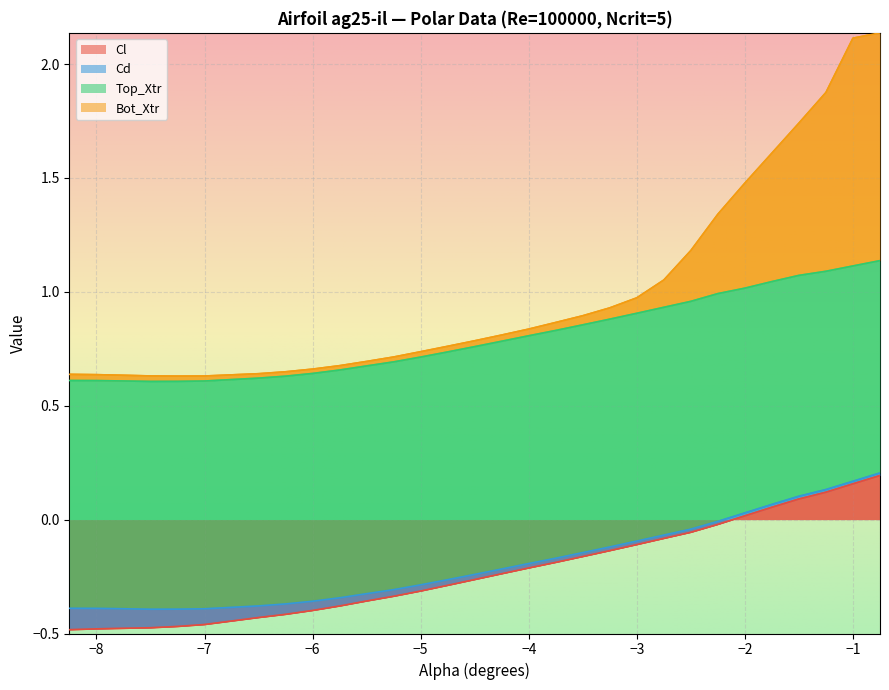

True or false: Bot_Xtr has more than 1 interior local peaks.

False